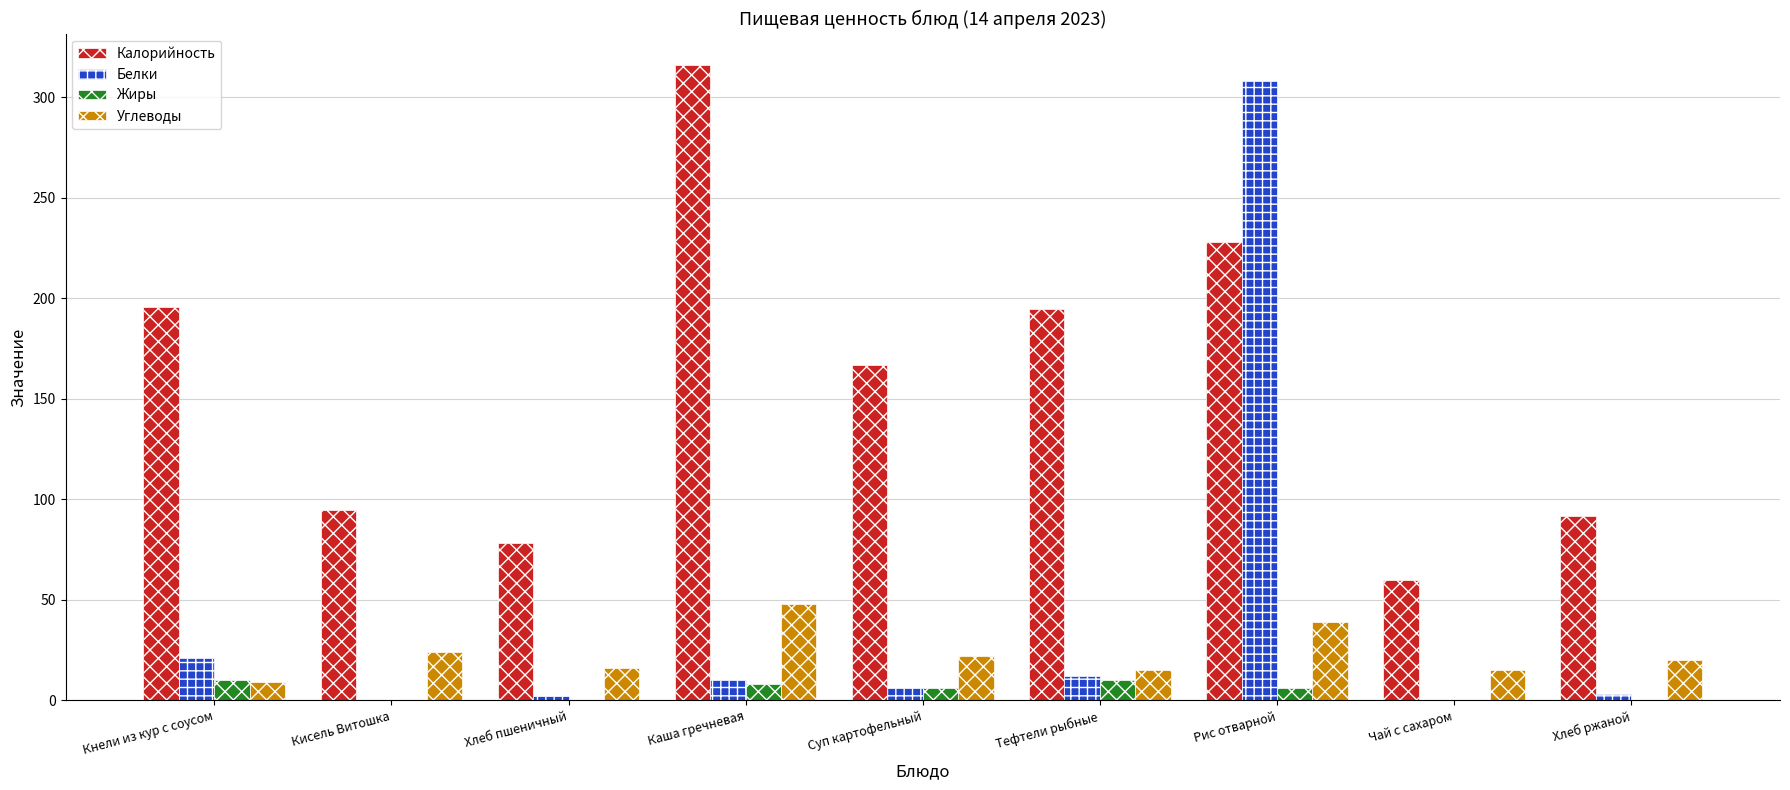

What is the approximate value of Калорийность at Рис отварной?

228.0